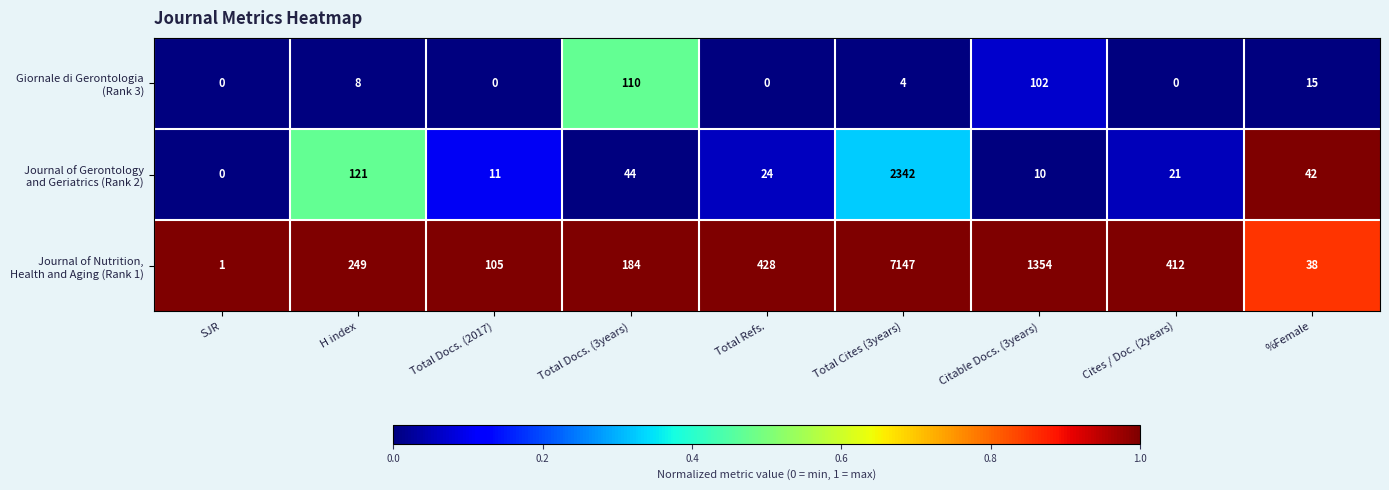

At which category is the sum across all series the highest?

Total Cites (3years)